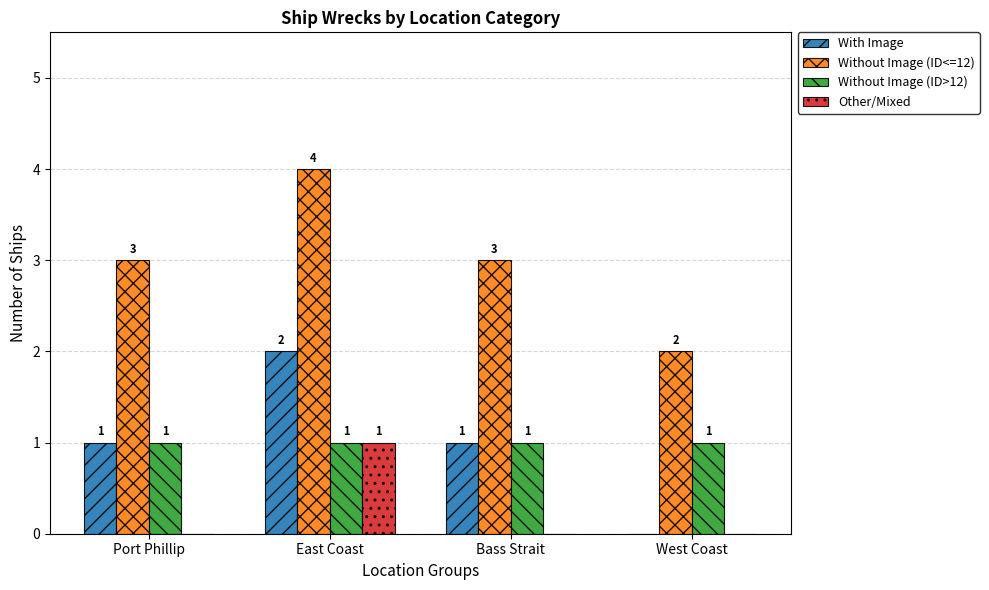

Reading left to right, what are all the values shown in this chart?

With Image: 1	2	1	0
Without Image (ID<=12): 3	4	3	2
Without Image (ID>12): 1	1	1	1
Other/Mixed: 0	1	0	0